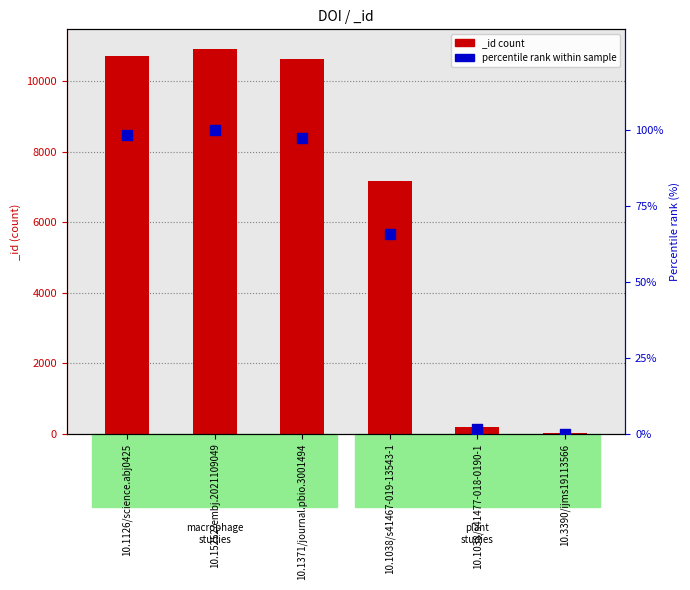

Between 10.1371/journal.pbio.3001494 and 10.1038/s41467-019-13543-1, which is larger?

10.1371/journal.pbio.3001494